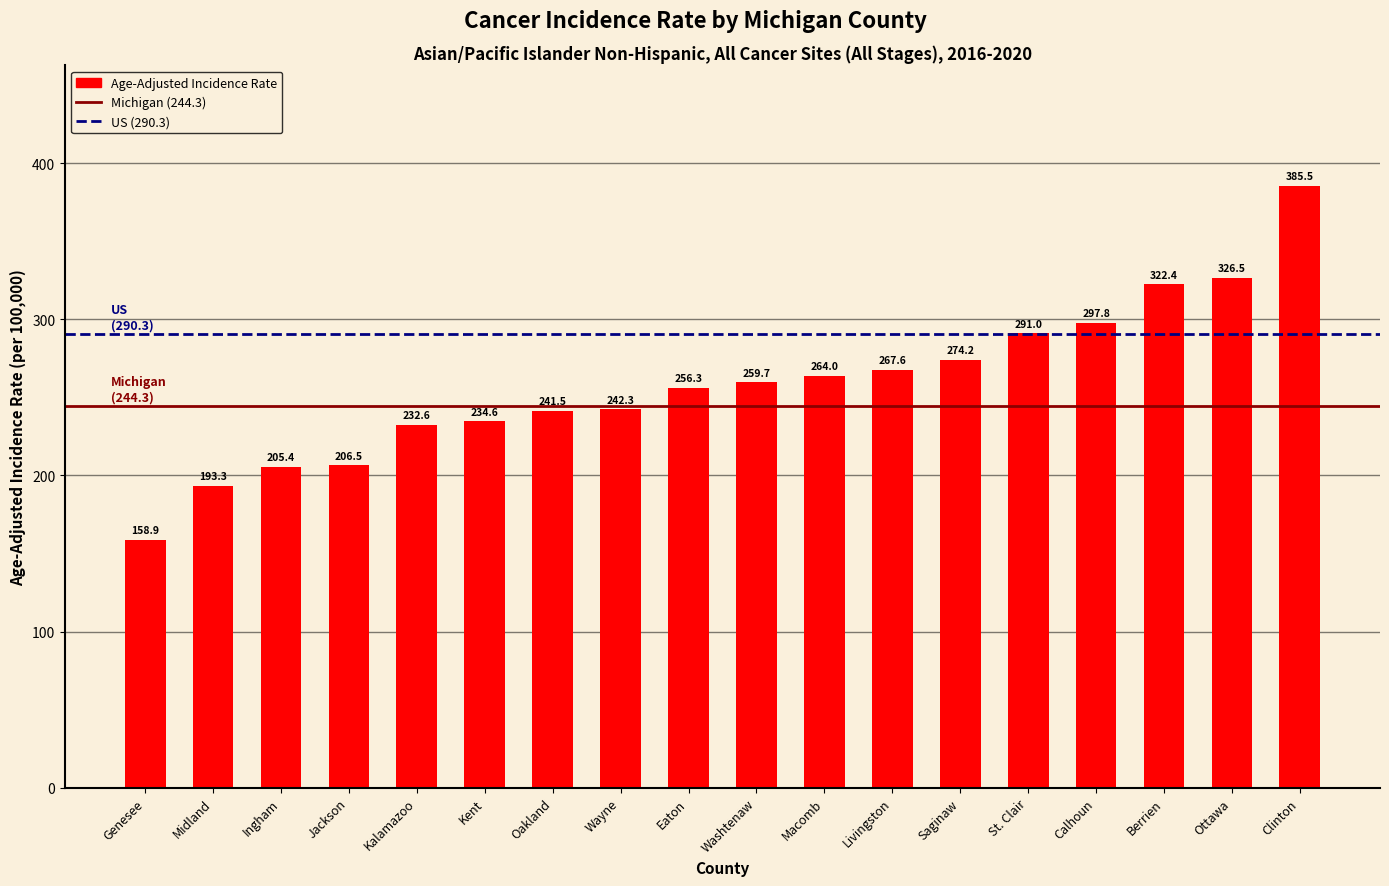

Which has a higher value, Ottawa or Saginaw?

Ottawa